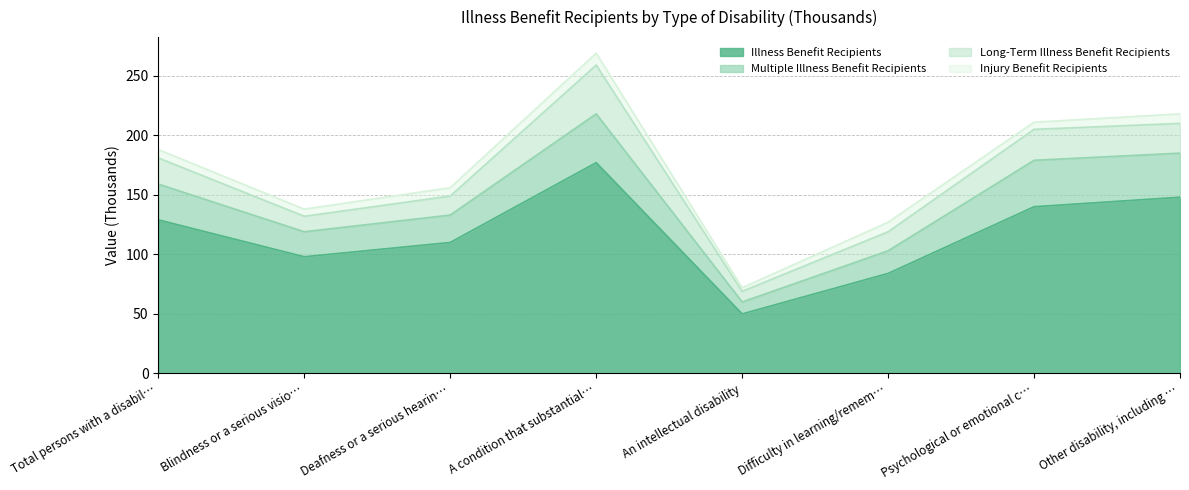

True or false: Multiple Illness Benefit Recipients has more than 0 points higher than both neighbors.

True